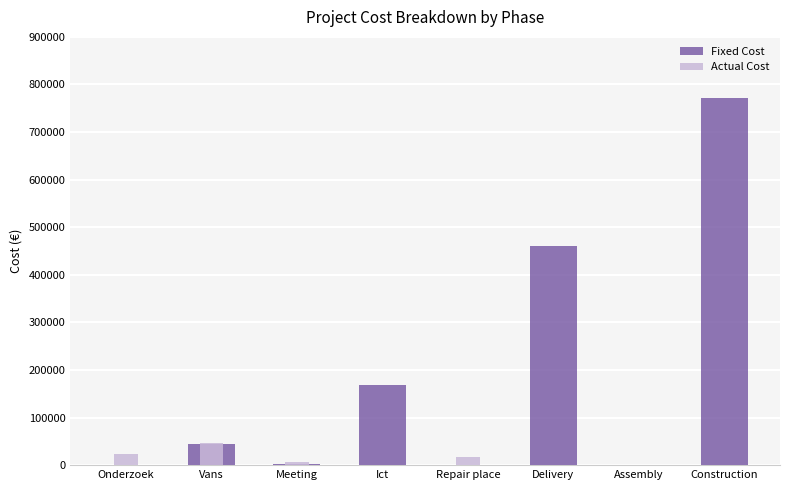

At which label does Actual Cost reach its minimum?

Ict